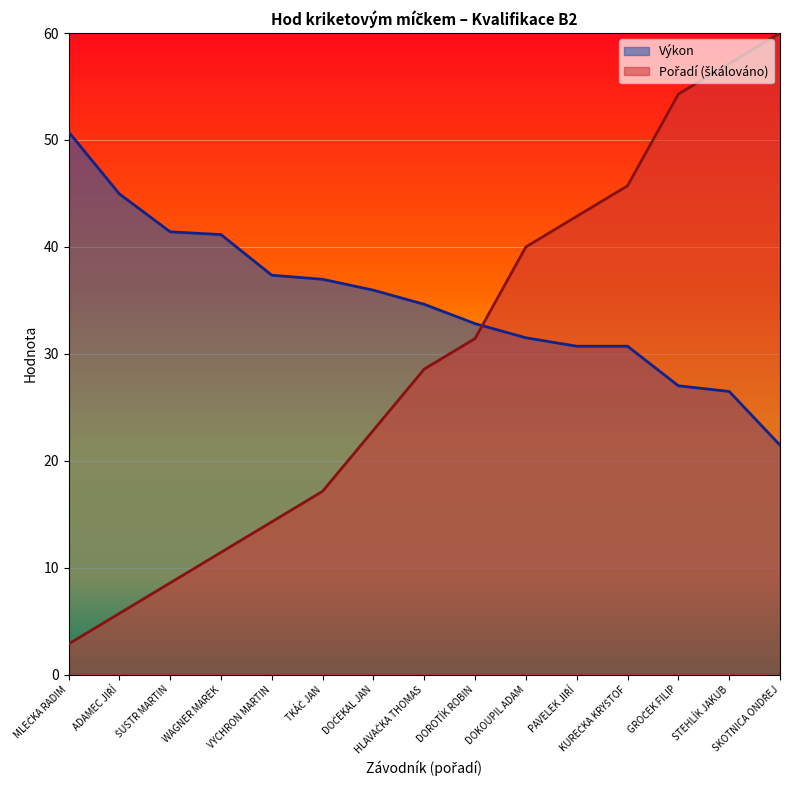

Is it true that Pořadí equals 14.3 at DOROTÍK ROBIN?

False